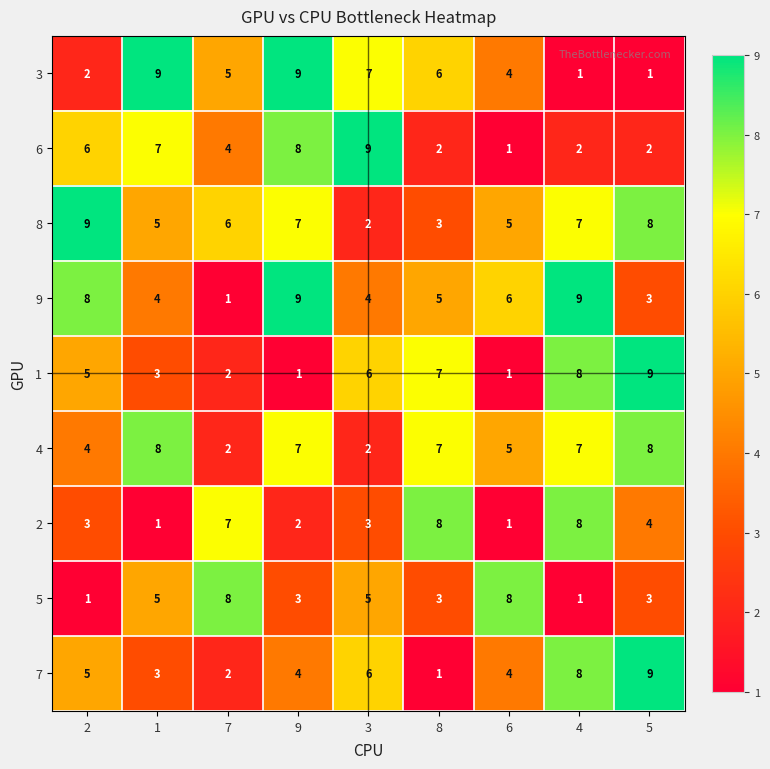

Where is 2 nearest to the value 4?

5